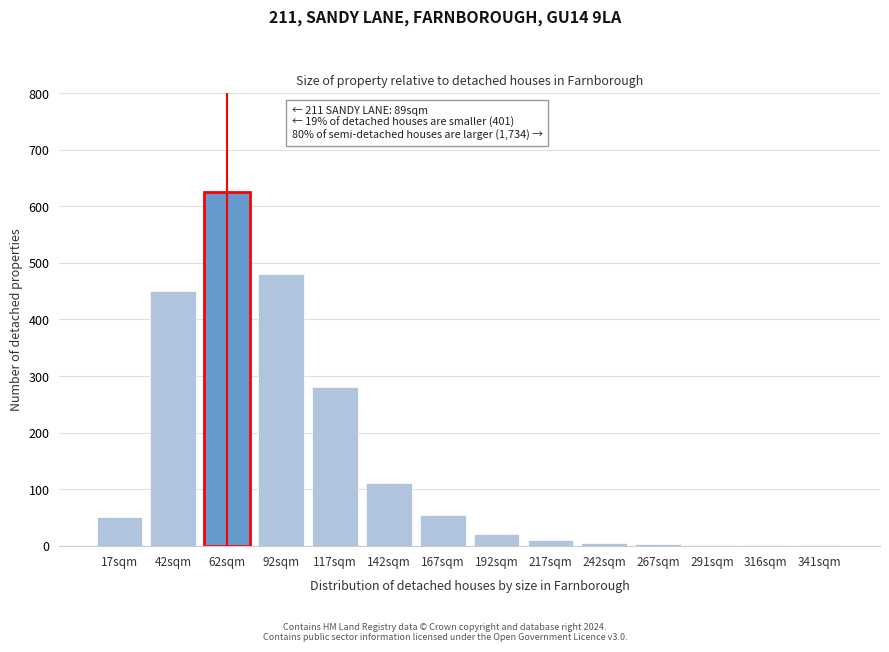

What is the greatest value displayed?

625